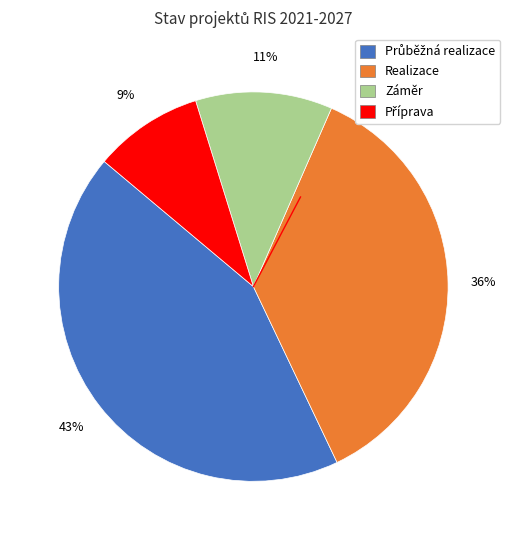

To the nearest percent, what is the difference between the Realizace and Záměr slice percentages?

25%